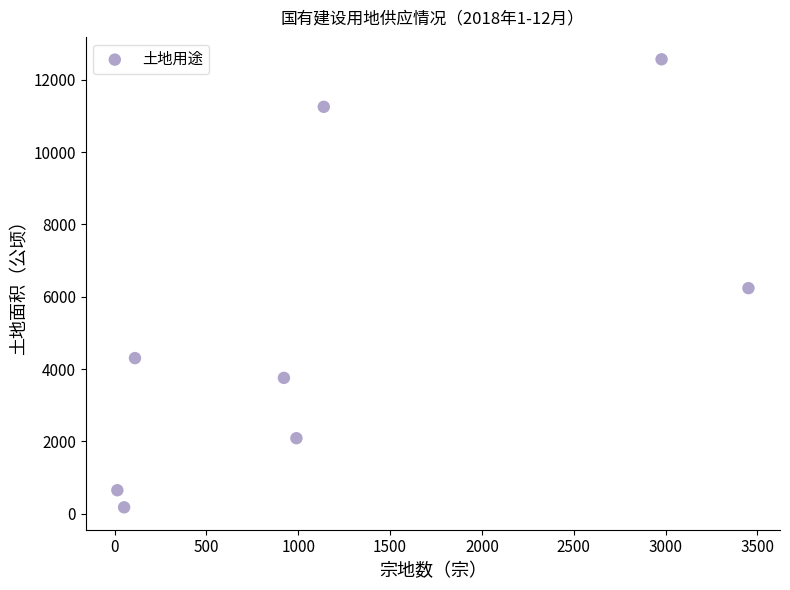

What is the average X value?

1207.2